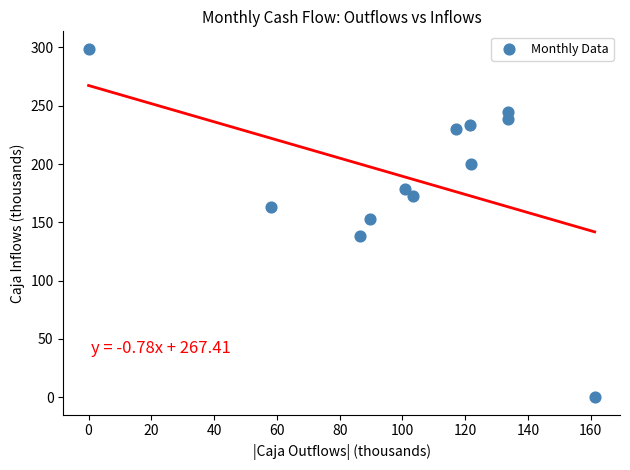

What is the average Y value?

187.8